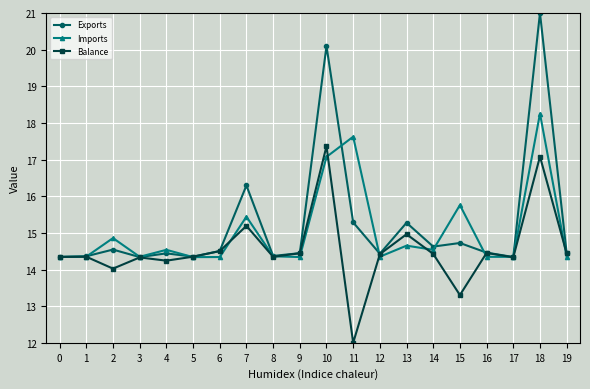

Read the Balance value at 4.

14.2